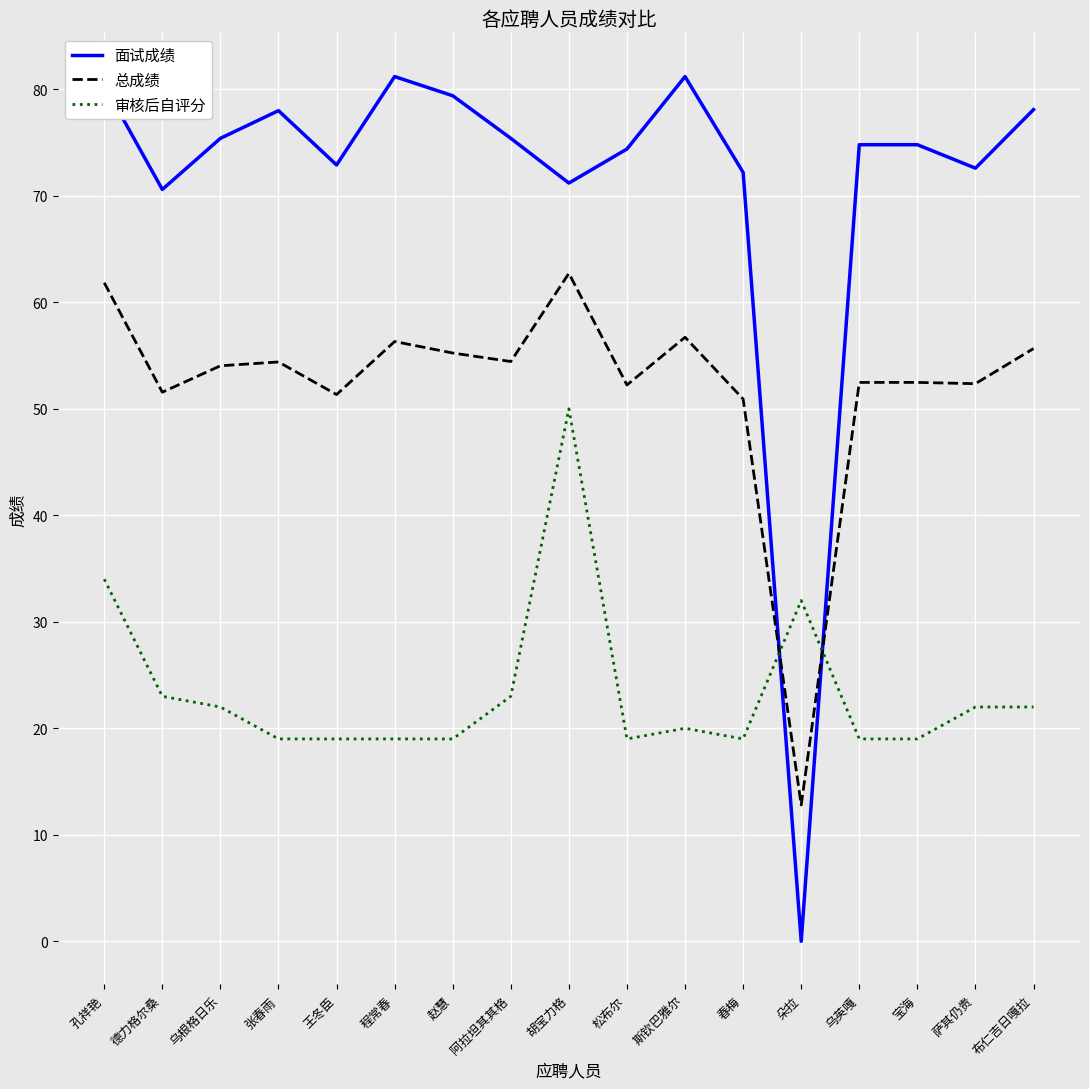

What is the total value across all series at 王冬臣?

143.2